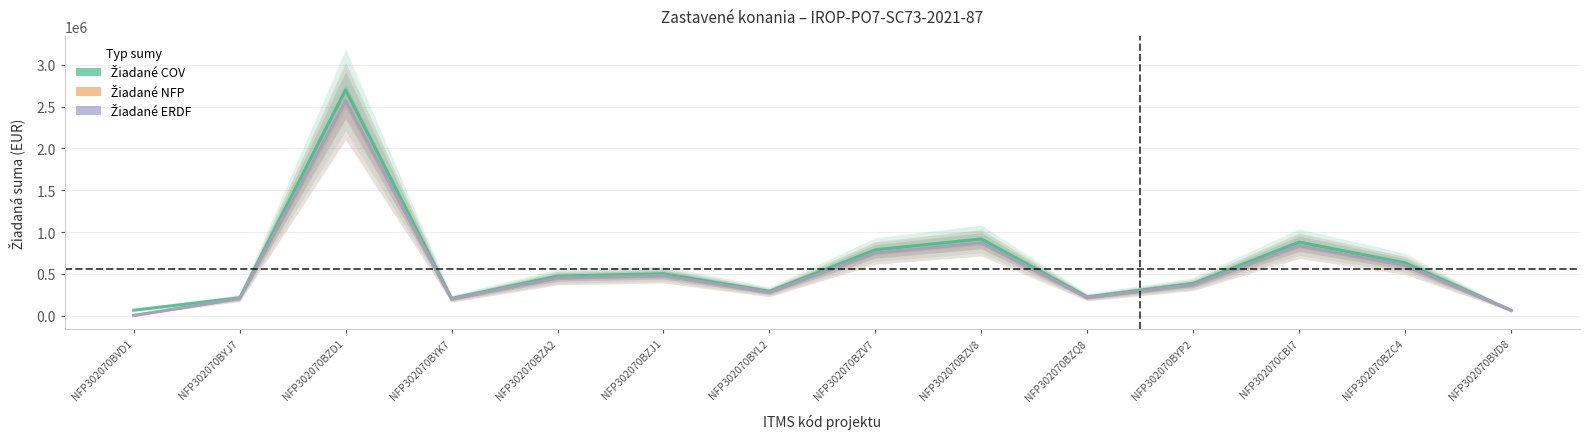

What is the average value of the Žiadané COV series?

597487.4